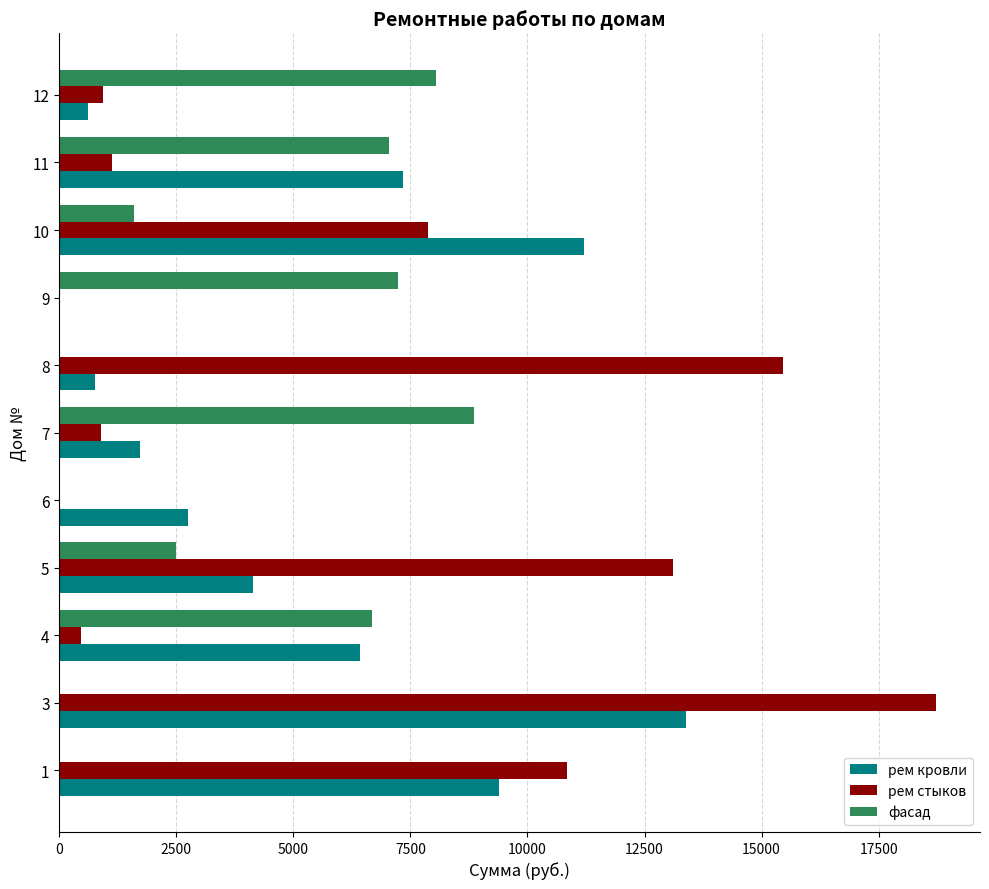

What is the sum of the рем стыков values at 9 and 10?

7879.0